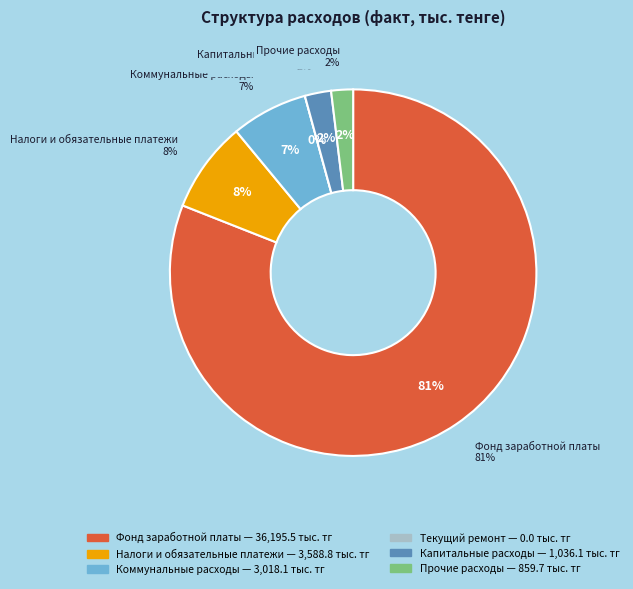

To the nearest percent, what percentage of the pie is Капитальные расходы?

2%